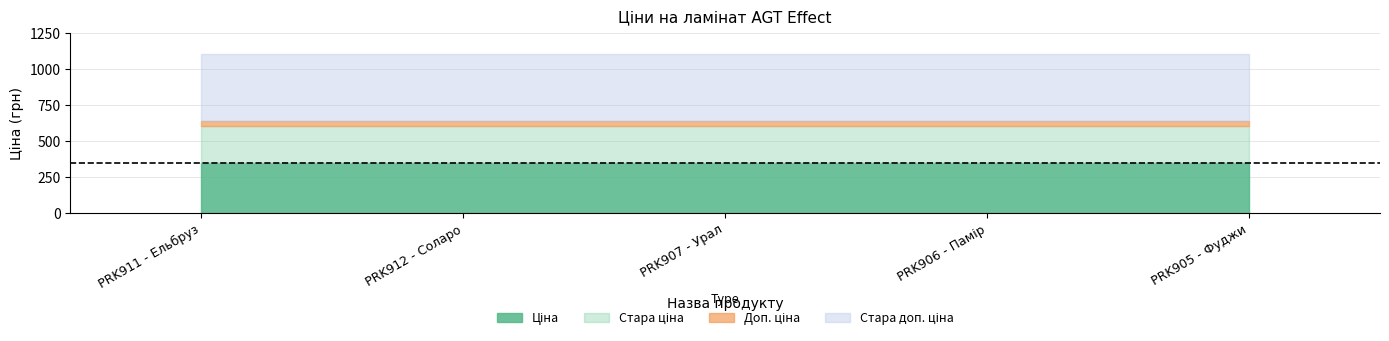

At which label is Стара ціна closest to 599?

PRK911 - Ельбруз